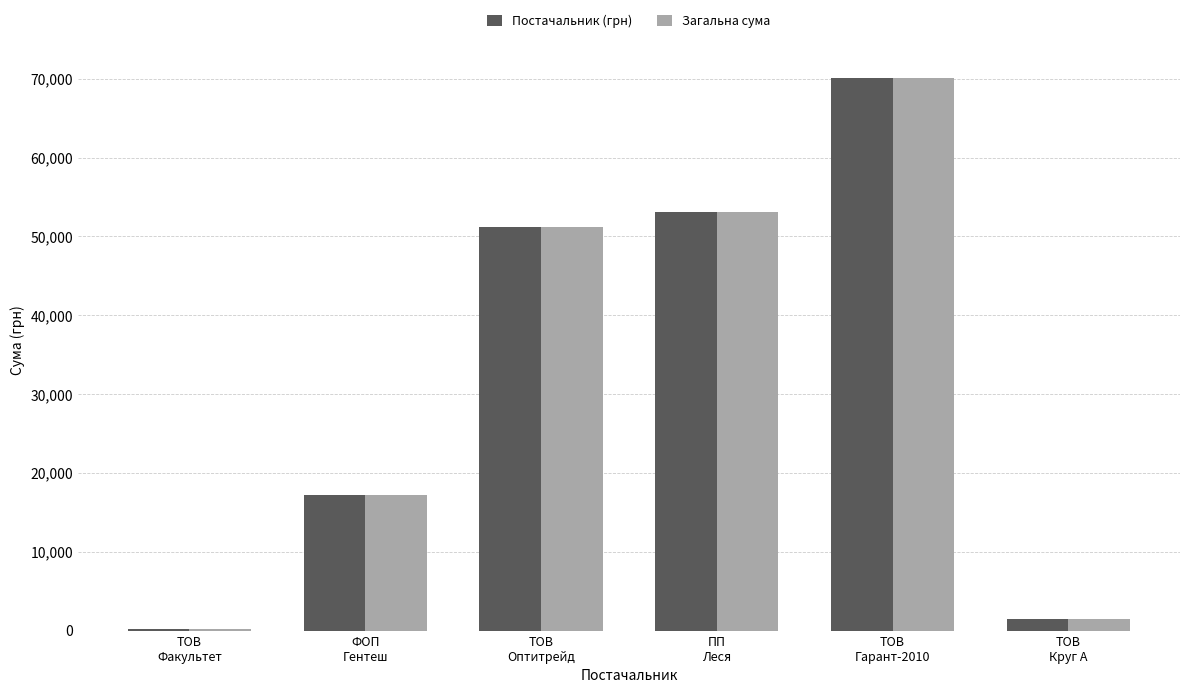

What is the total value across all series at ФОП
Гентеш?

34345.1